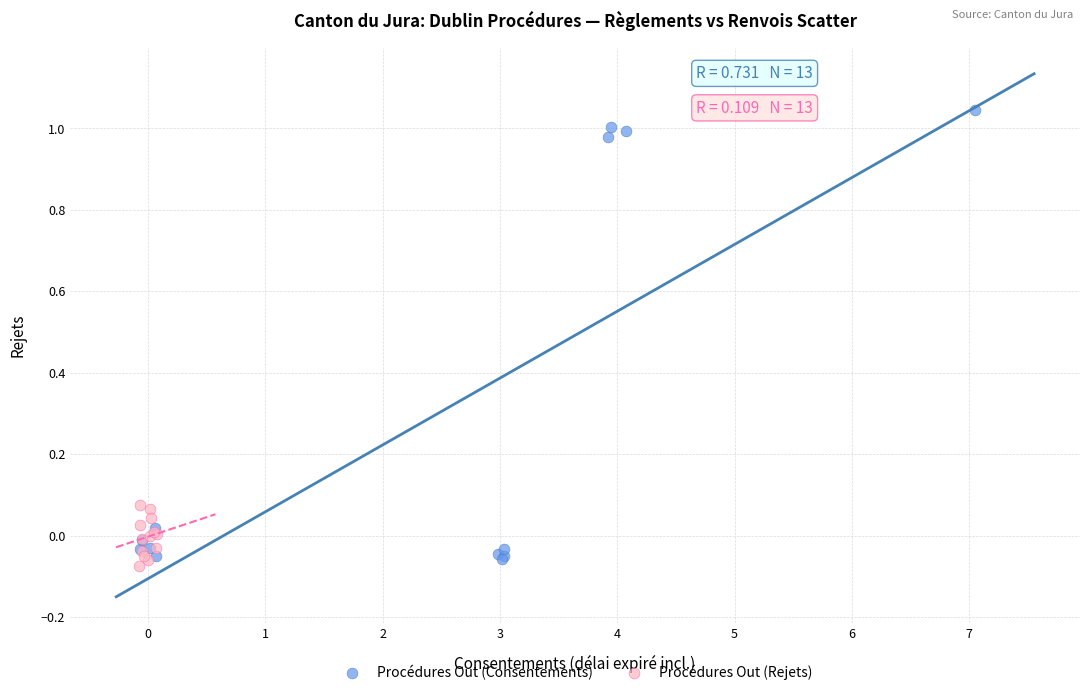

Which series reaches the maximum Y coordinate?

Procédures Out (Consentements)